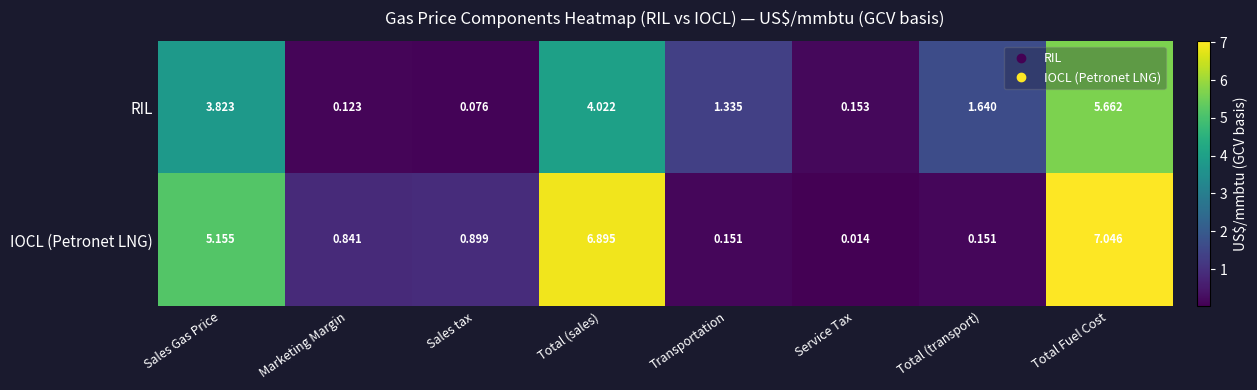

Where is RIL nearest to the value 2?

Total (transport)